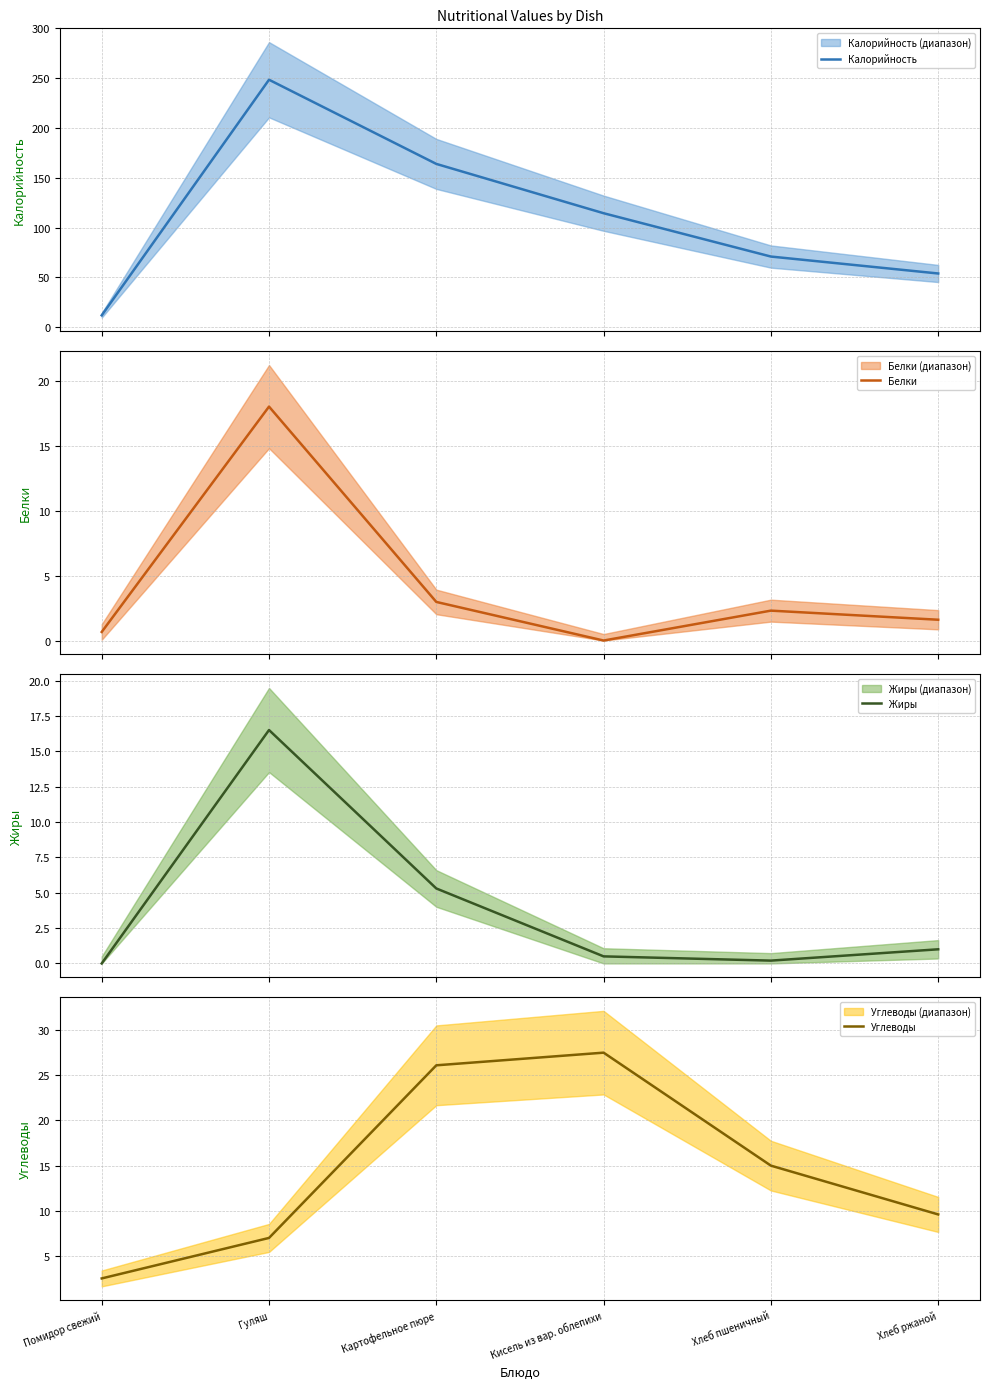

What is the sum of all Калорийность values?

664.0